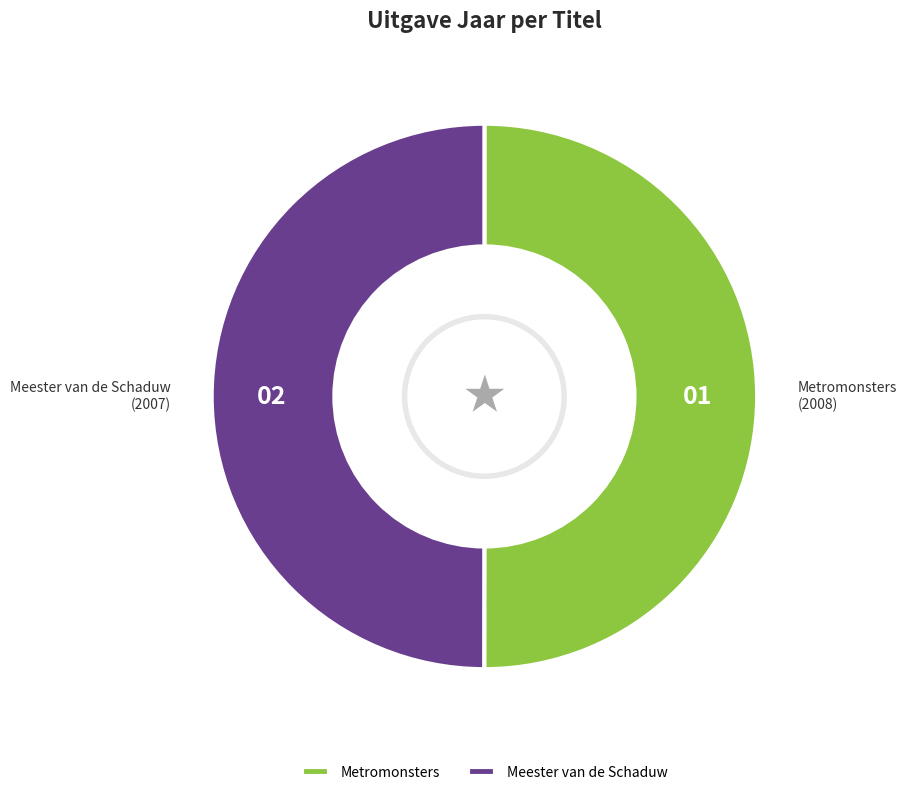

Is the sum of Metromonsters and Meester van de Schaduw greater than half?

Yes